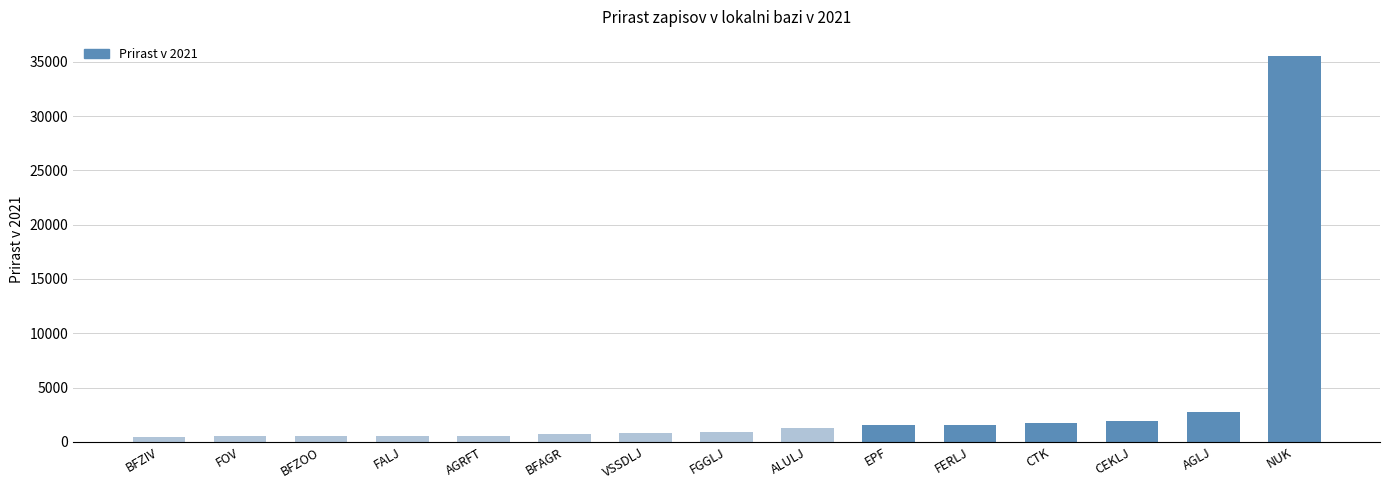

True or false: the data shows 569 at FALJ.

True